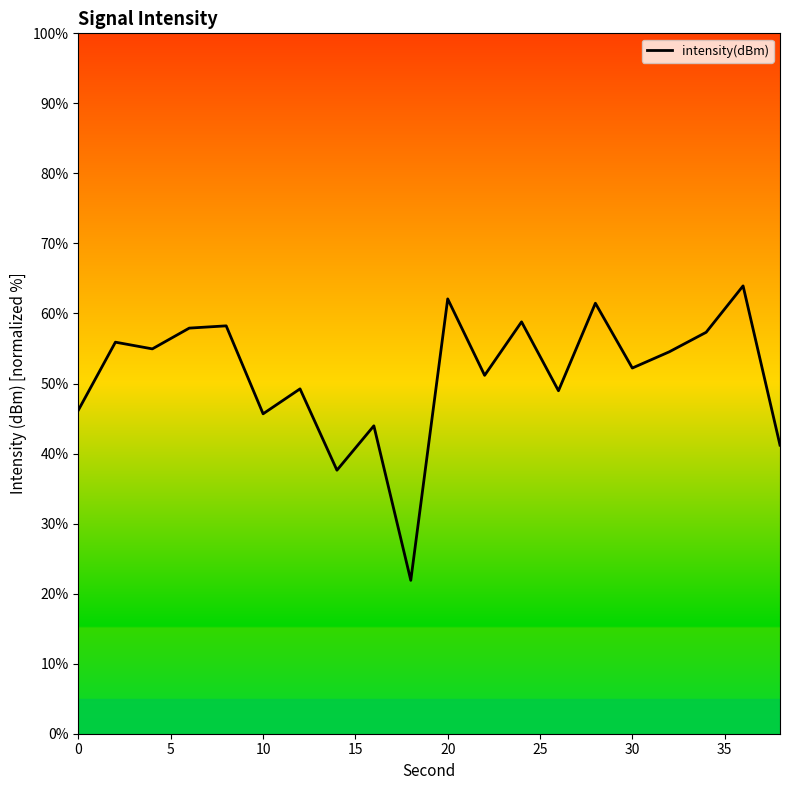

Between 20 and 30, which is larger?

20